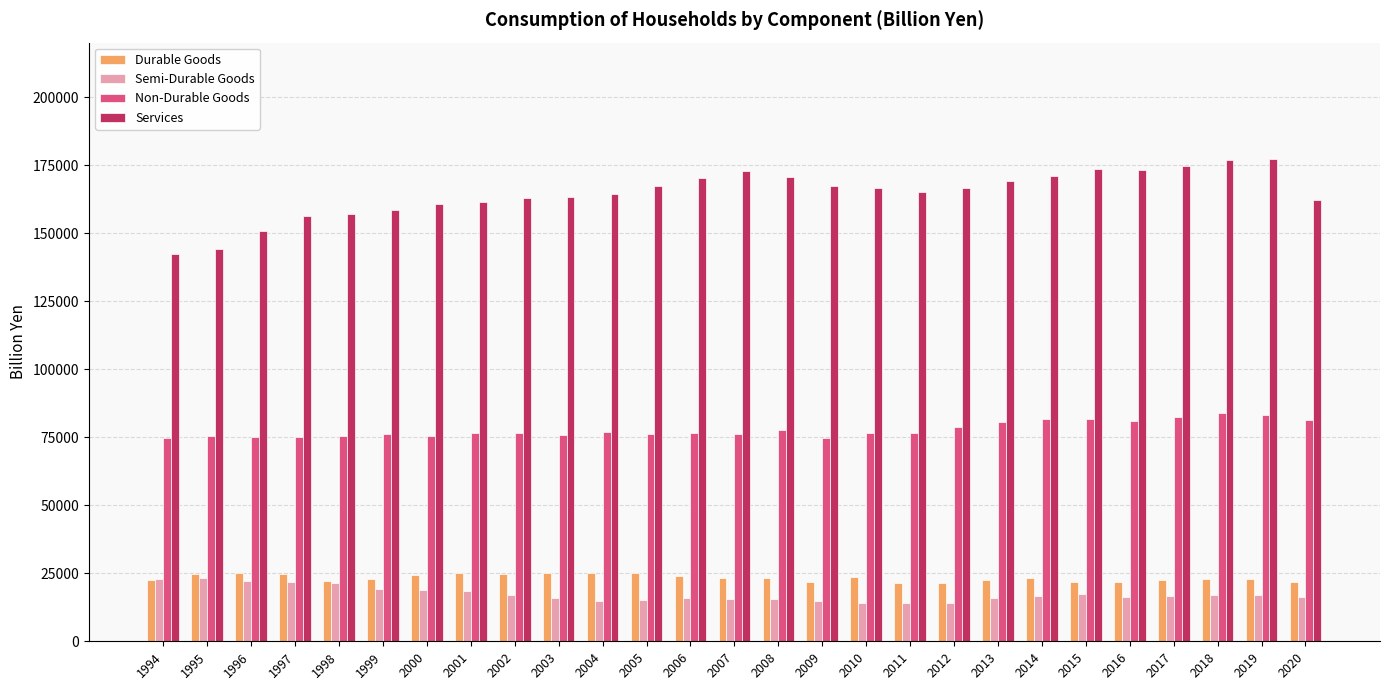

The Semi-Durable Goods series shows 18457.9 at 2001. True or false?

True